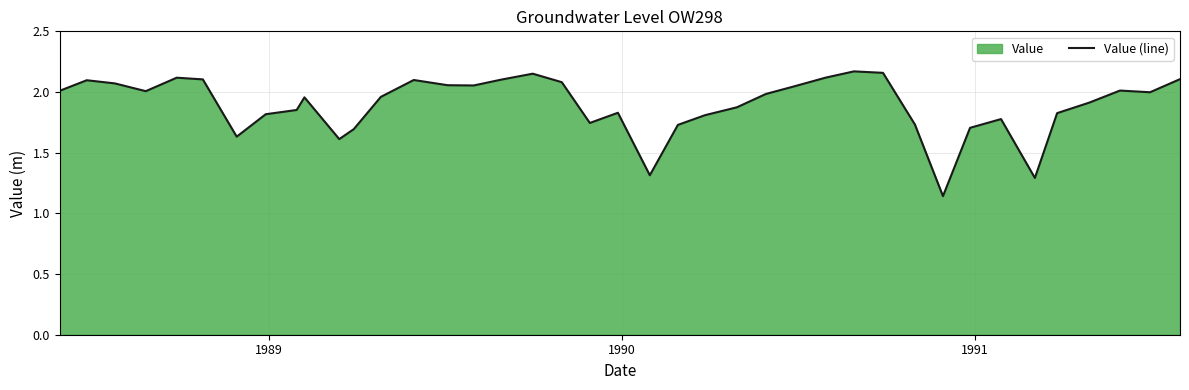

How many interior local peaks (higher than both neighbors) does the data have?

9